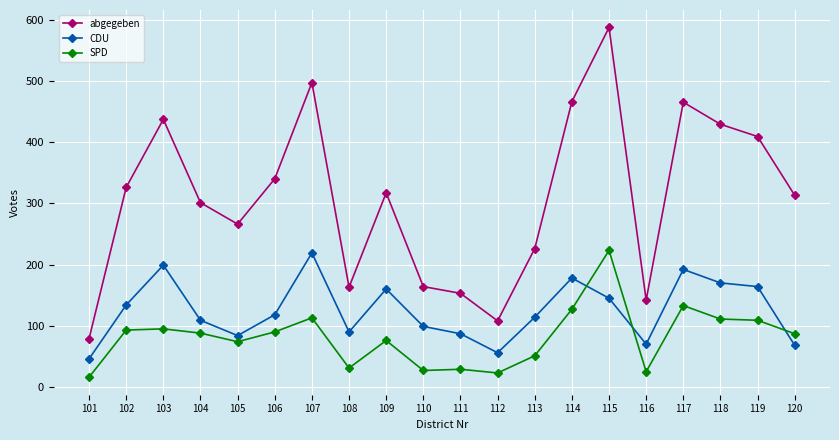

At which category is the sum across all series the highest?

115